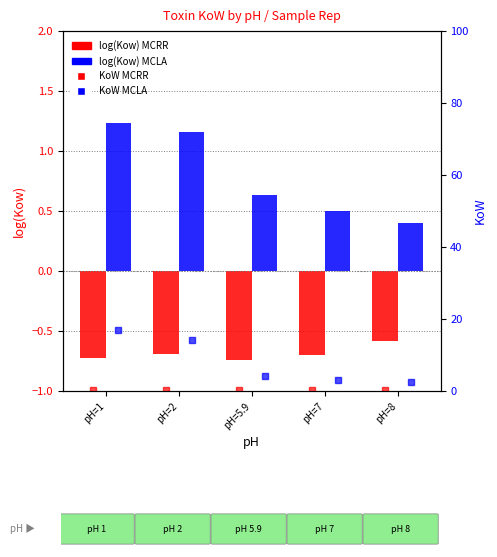

What is the average value of the log(Kow) MCRR series?

-0.7